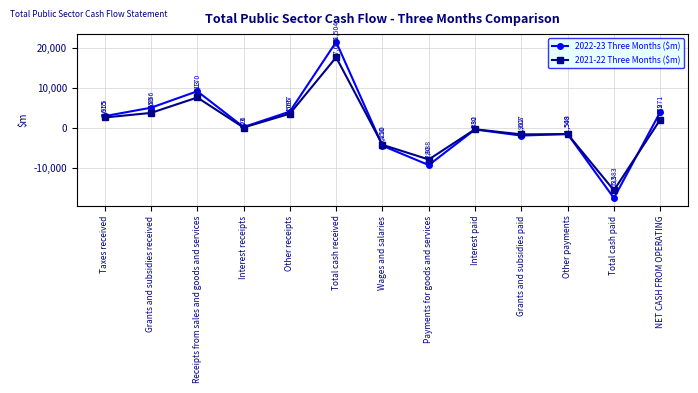

Which series ends up on top after the final intersection of 2021-22 Three Months ($m) and 2022-23 Three Months ($m)?

2022-23 Three Months ($m)